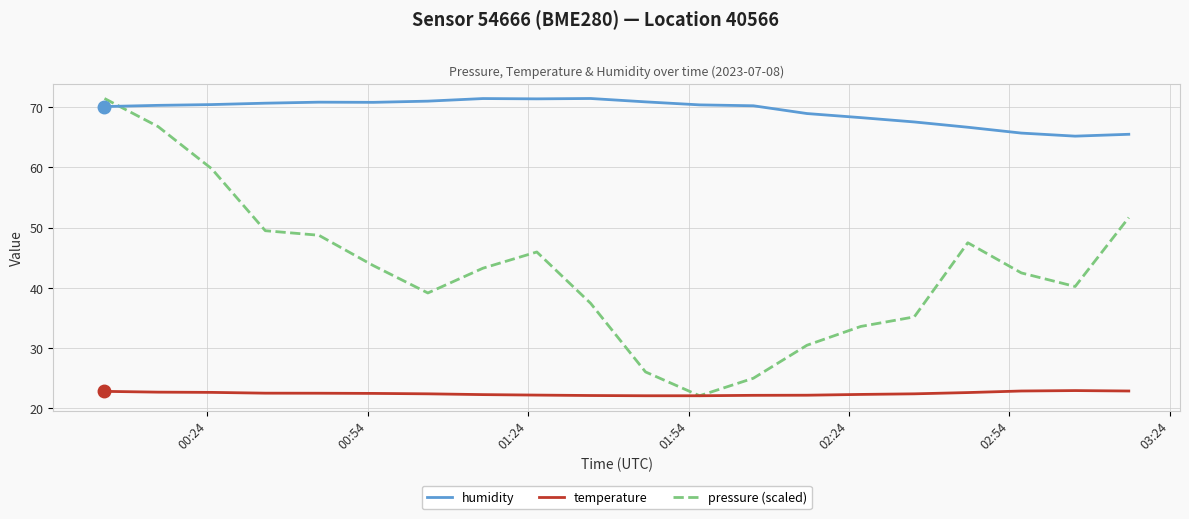

Does the chart display data point markers on the line(s)?

No